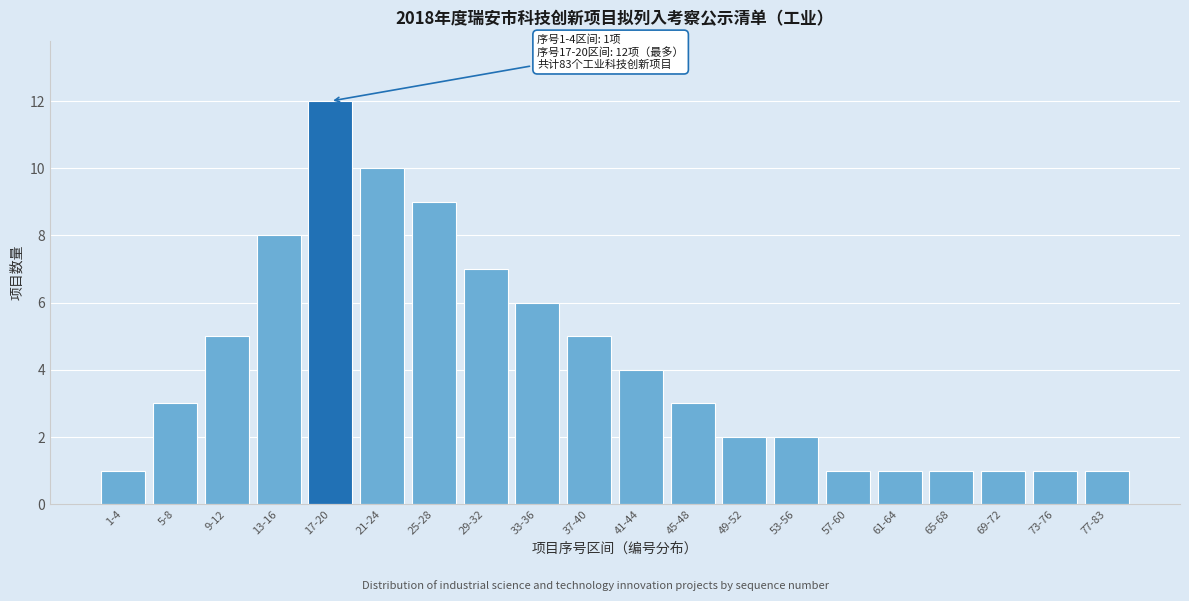

Reading left to right, list all the values displayed in this chart.

1-4=1	5-8=3	9-12=5	13-16=8	17-20=12	21-24=10	25-28=9	29-32=7	33-36=6	37-40=5	41-44=4	45-48=3	49-52=2	53-56=2	57-60=1	61-64=1	65-68=1	69-72=1	73-76=1	77-83=1